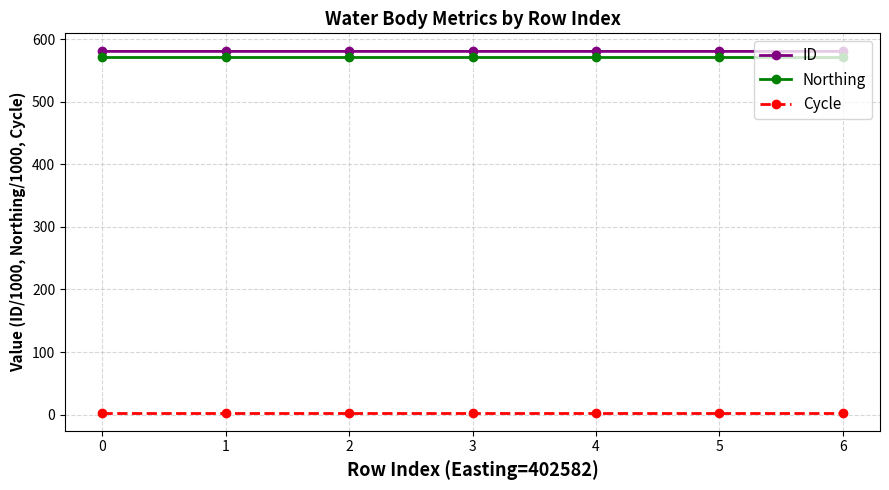

Reading right to left, list all the values displayed in this chart.

ID: 6=580.5	5=580.5	4=580.5	3=580.5	2=580.5	1=580.5	0=580.5
Northing: 6=571.2	5=571.2	4=571.2	3=571.2	2=571.2	1=571.2	0=571.2
Cycle: 6=3.0	5=3.0	4=3.0	3=3.0	2=3.0	1=3.0	0=3.0